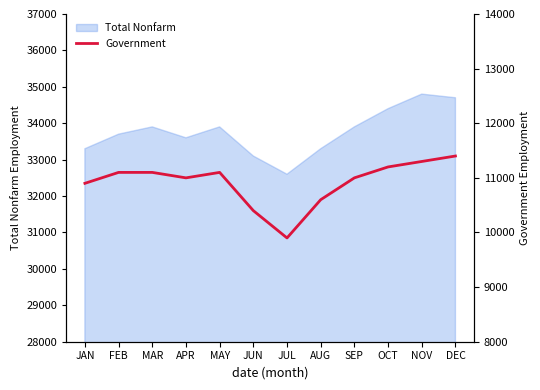

True or false: the data shows 2546 at MAR.

False